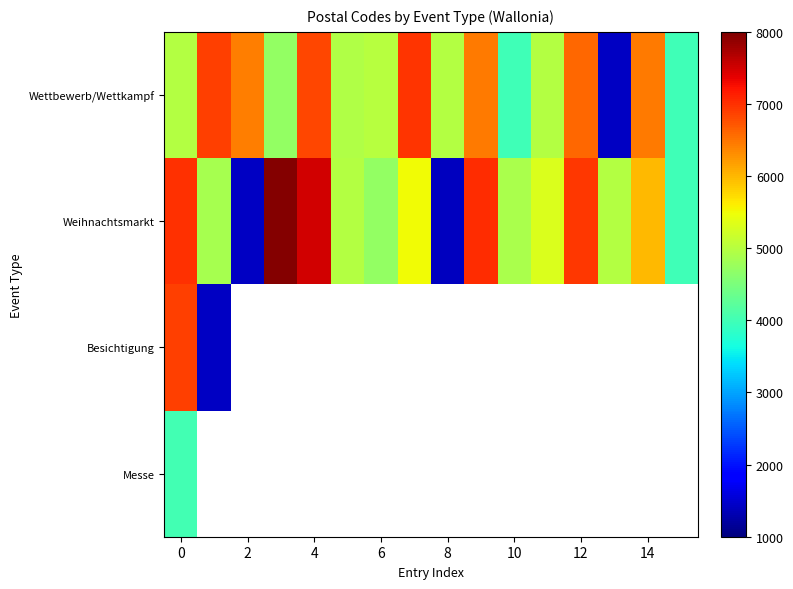

What is the sum of all Wettbewerb/Wettkampf values?

85679.0